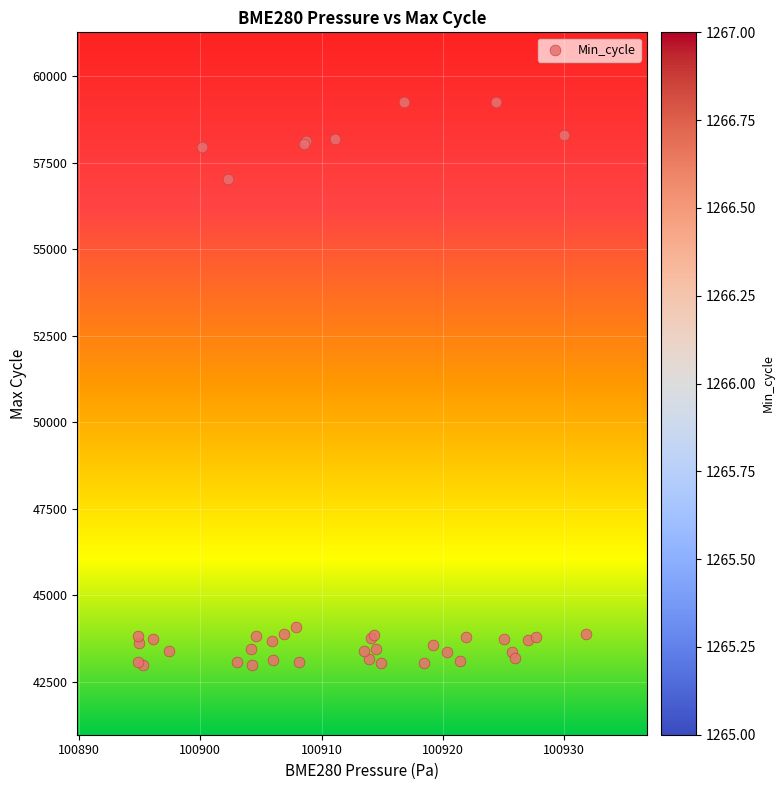

What Y value in the scatter plot is closest to 51121?

57038